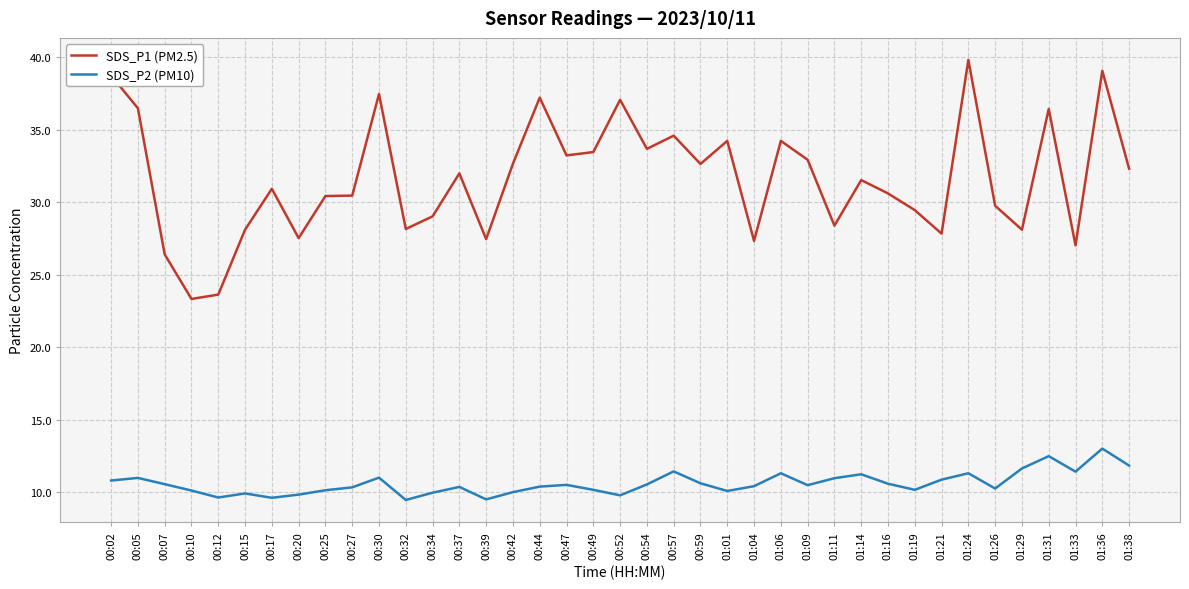

What is the average value of the SDS_P2 (PM10) series?

10.6